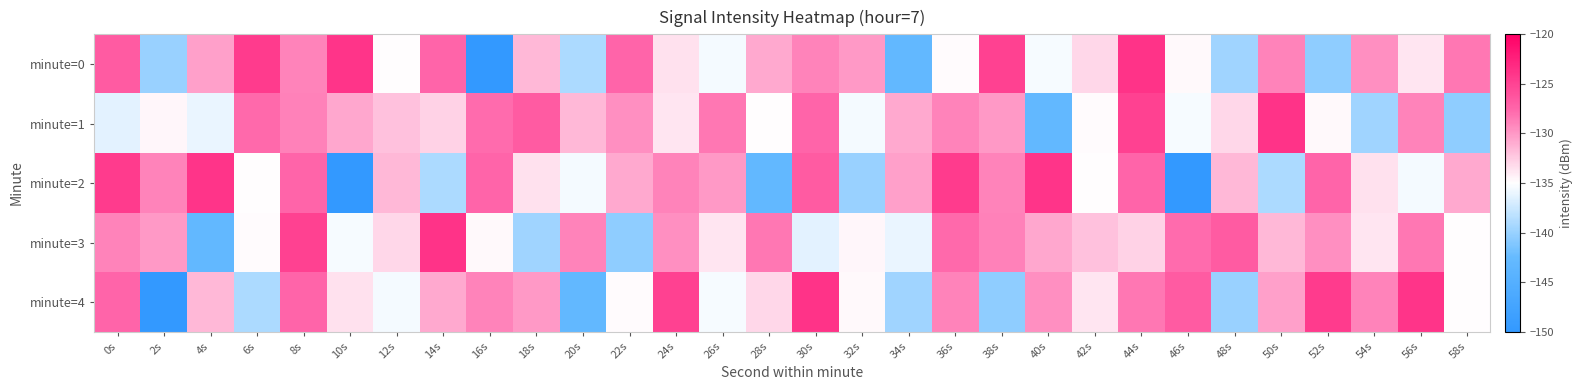

Reading left to right, list all the values displayed in this chart.

minute=0: 0s=-126.7	2s=-140.0	4s=-130.4	6s=-124.4	8s=-128.9	10s=-123.9	12s=-134.9	14s=-127.5	16s=-149.9	18s=-131.5	20s=-139.0	22s=-127.5	24s=-133.5	26s=-135.6	28s=-130.9	30s=-128.9	32s=-130.0	34s=-143.1	36s=-134.8	38s=-124.9	40s=-135.4	42s=-133.1	44s=-123.8	46s=-134.7	48s=-139.6	50s=-128.9	52s=-140.5	54s=-129.6	56s=-133.8	58s=-128.4
minute=1: 0s=-136.3	2s=-134.6	4s=-135.9	6s=-127.7	8s=-128.9	10s=-130.7	12s=-132.0	14s=-132.8	16s=-127.8	18s=-126.8	20s=-131.5	22s=-129.6	24s=-133.8	26s=-128.4	28s=-134.9	30s=-127.5	32s=-135.6	34s=-130.9	36s=-128.9	38s=-130.0	40s=-143.1	42s=-134.8	44s=-124.9	46s=-135.4	48s=-133.1	50s=-123.8	52s=-134.7	54s=-139.6	56s=-128.9	58s=-140.5
minute=2: 0s=-124.4	2s=-128.9	4s=-123.9	6s=-134.9	8s=-127.5	10s=-149.9	12s=-131.5	14s=-139.0	16s=-127.5	18s=-133.5	20s=-135.6	22s=-130.9	24s=-128.9	26s=-130.0	28s=-143.1	30s=-126.7	32s=-140.0	34s=-130.4	36s=-124.4	38s=-128.9	40s=-123.9	42s=-134.9	44s=-127.5	46s=-149.9	48s=-131.5	50s=-139.0	52s=-127.5	54s=-133.5	56s=-135.6	58s=-130.9
minute=3: 0s=-128.9	2s=-130.0	4s=-143.1	6s=-134.8	8s=-124.9	10s=-135.4	12s=-133.1	14s=-123.8	16s=-134.7	18s=-139.6	20s=-128.9	22s=-140.5	24s=-129.6	26s=-133.8	28s=-128.4	30s=-136.3	32s=-134.6	34s=-135.9	36s=-127.7	38s=-128.9	40s=-130.7	42s=-132.0	44s=-132.8	46s=-127.8	48s=-126.8	50s=-131.5	52s=-129.6	54s=-133.8	56s=-128.4	58s=-134.9
minute=4: 0s=-127.5	2s=-149.9	4s=-131.5	6s=-139.0	8s=-127.5	10s=-133.5	12s=-135.6	14s=-130.9	16s=-128.9	18s=-130.0	20s=-143.1	22s=-134.8	24s=-124.9	26s=-135.4	28s=-133.1	30s=-123.8	32s=-134.7	34s=-139.6	36s=-128.9	38s=-140.5	40s=-129.6	42s=-133.8	44s=-128.4	46s=-126.7	48s=-140.0	50s=-130.4	52s=-124.4	54s=-128.9	56s=-123.9	58s=-134.9